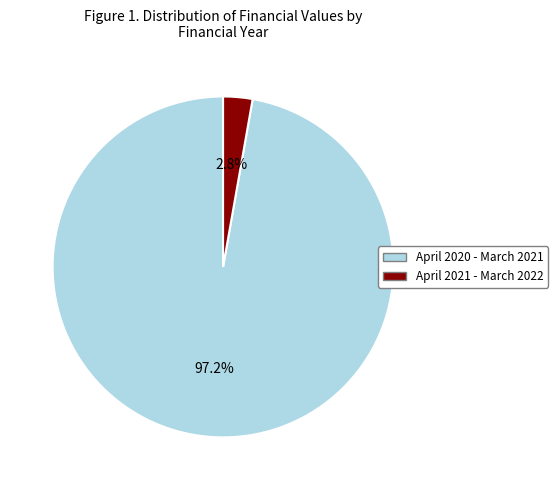

To the nearest percent, what portion does April 2021 - March 2022 represent?

3%